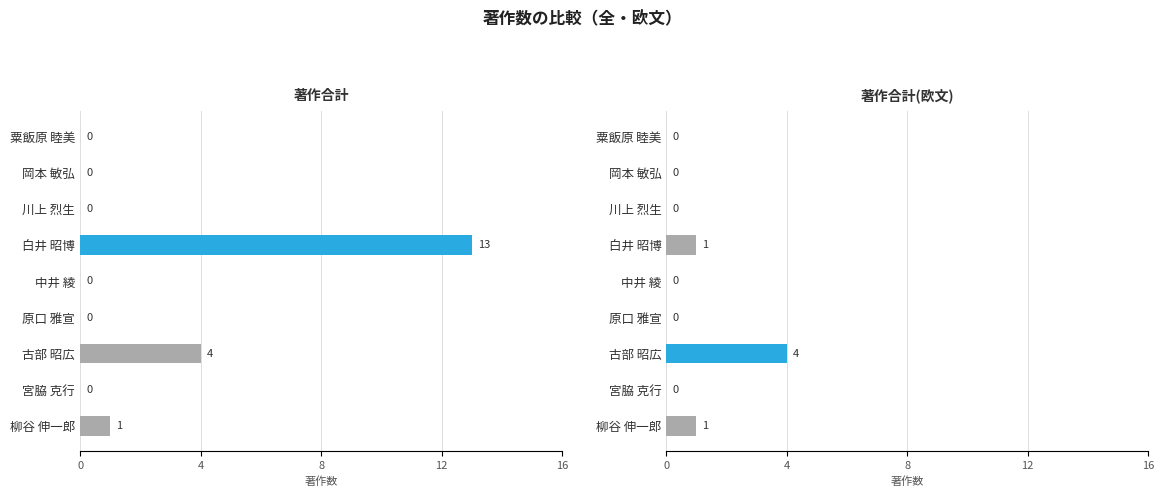

Between 古部 昭広 and 柳谷 伸一郎, which series saw the biggest shift?

著作合計